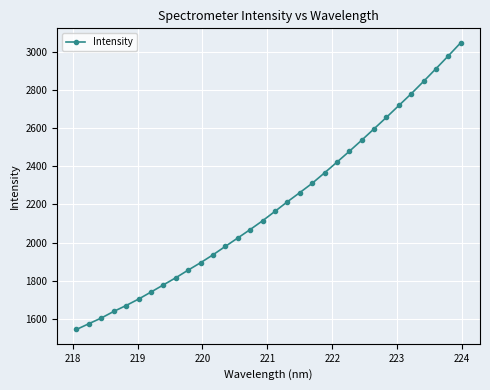

What is the difference between the maximum and minimum values?

1502.2